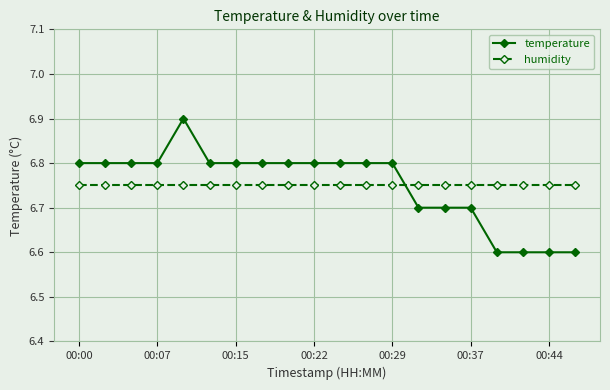

What is the sum of all temperature values?

135.0